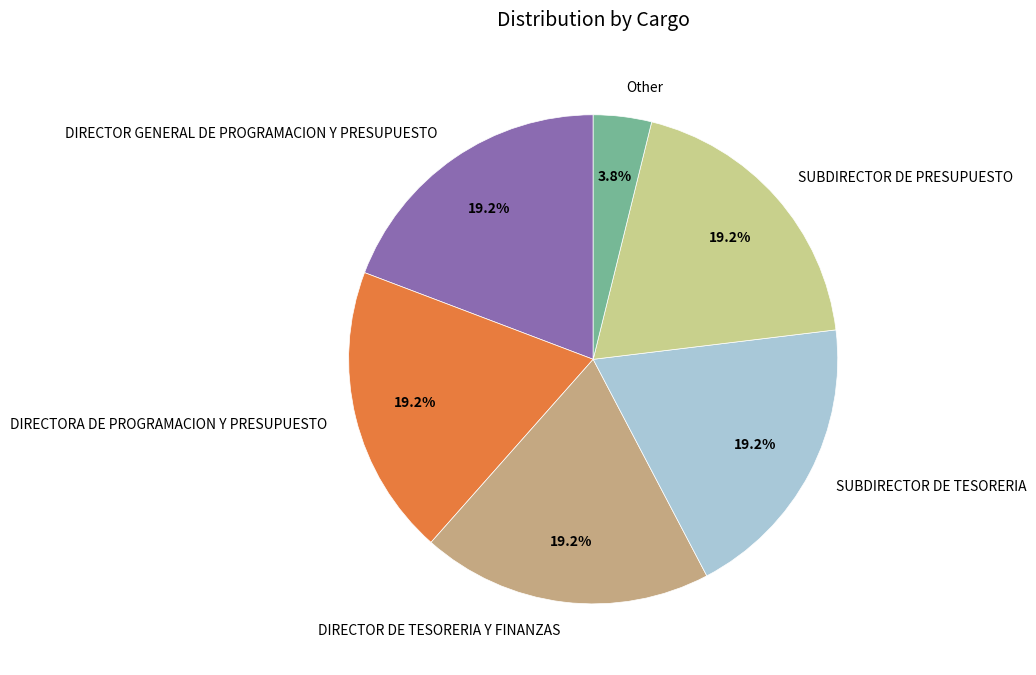

To the nearest percent, what is the combined percentage of DIRECTORA DE PROGRAMACION Y PRESUPUESTO and SUBDIRECTOR DE PRESUPUESTO?

38%